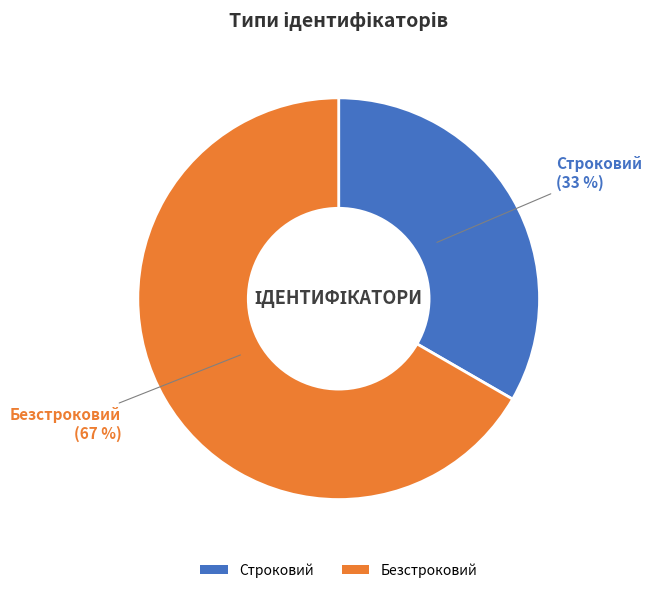

The Безстроковий slice represents 75% of the pie. True or false?

False